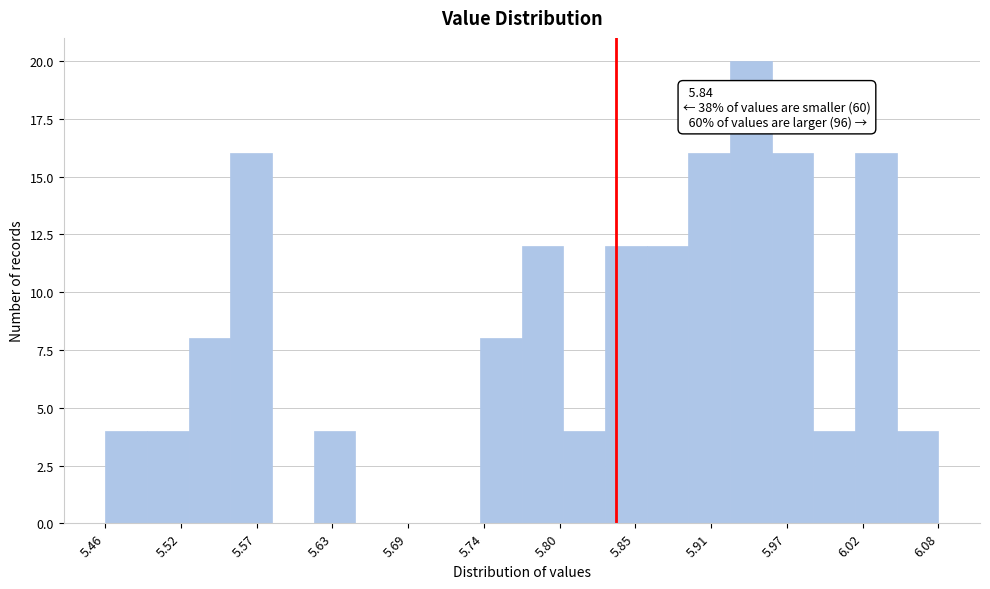

Around what value on the x-axis is the tallest bar? Give the approximate position of its centre, as read against the axis.

5.94